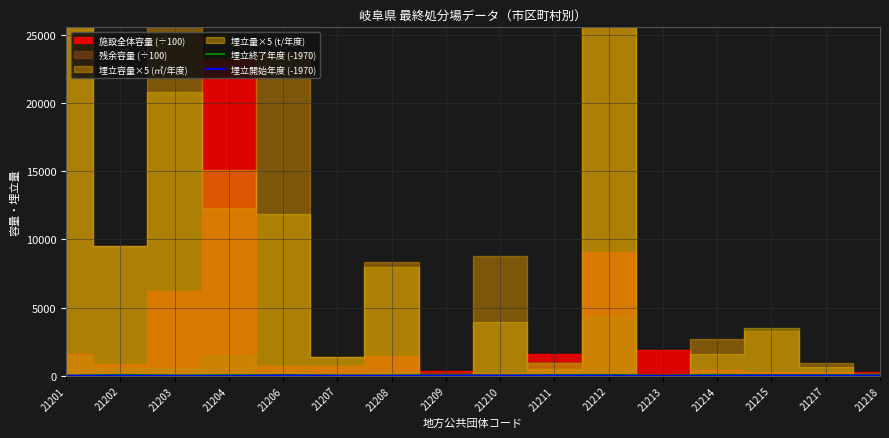

At which label is 埋立開始年度 (-1970) closest to 18?

21212